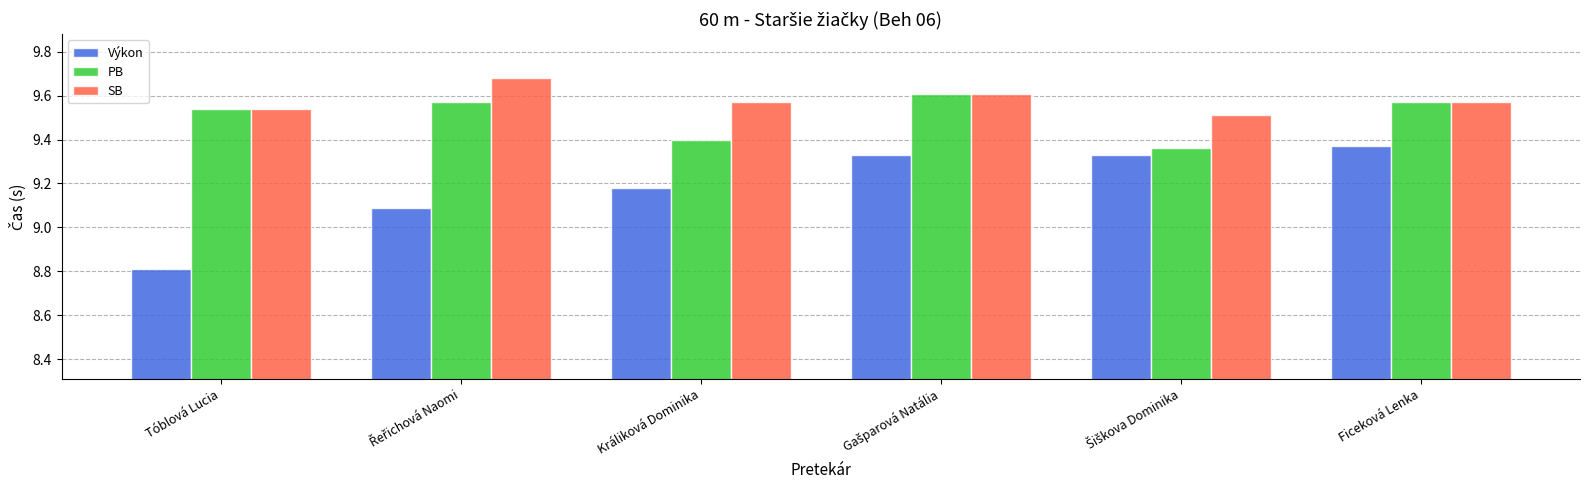

List the series in order of their peak value, highest first.

SB, PB, Výkon